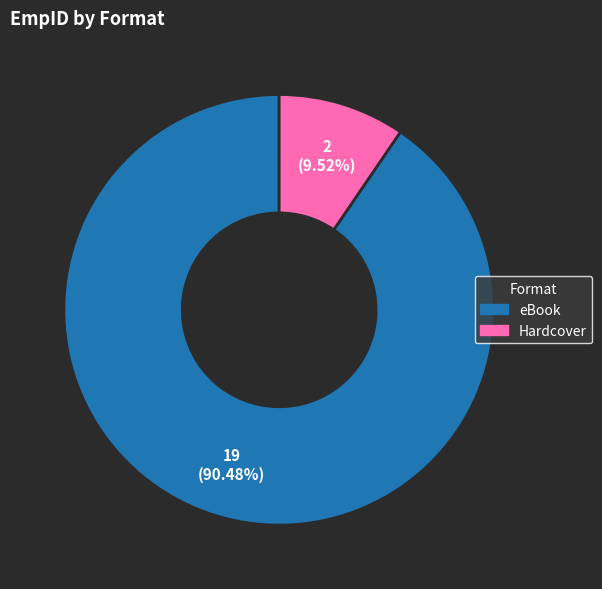

Which slice is the largest?

eBook